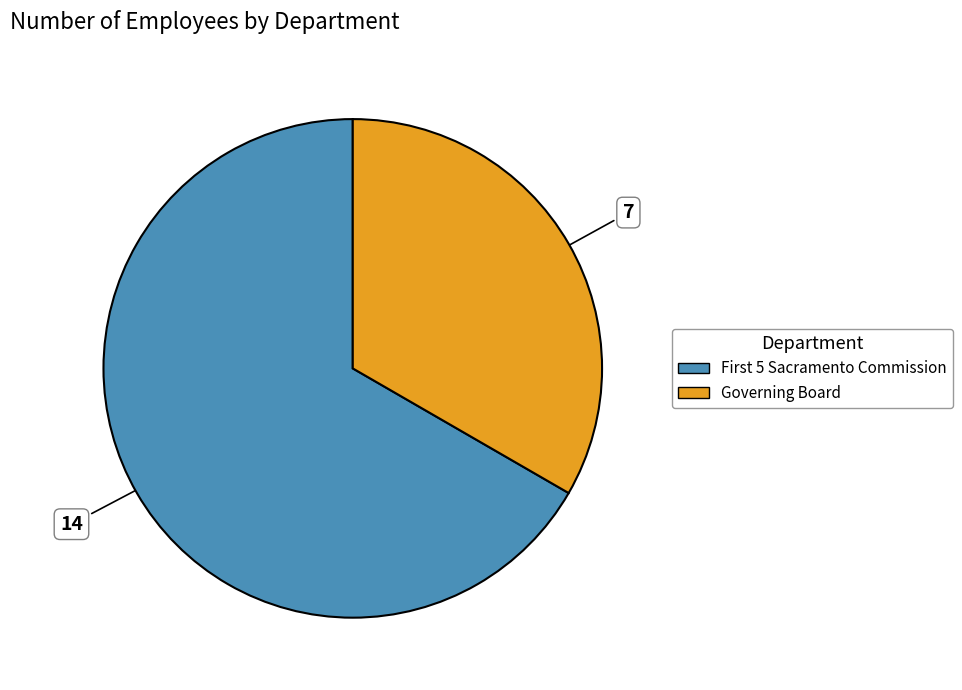

Is there any slice that represents more than half of the pie?

Yes